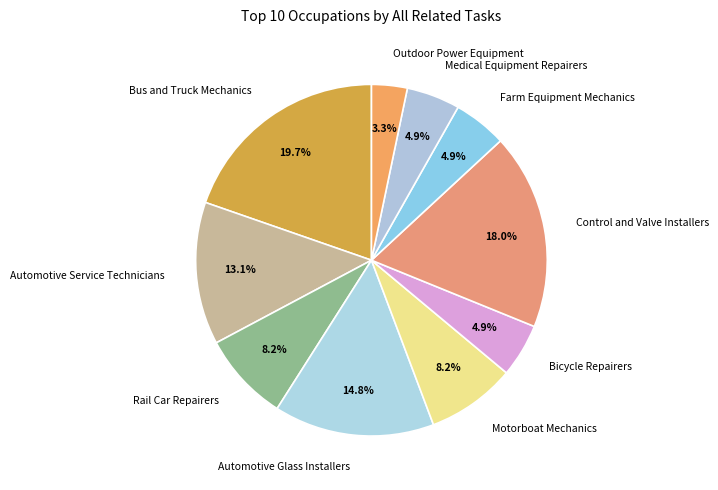

To the nearest percent, what percentage of the pie is Outdoor Power Equipment?

3%